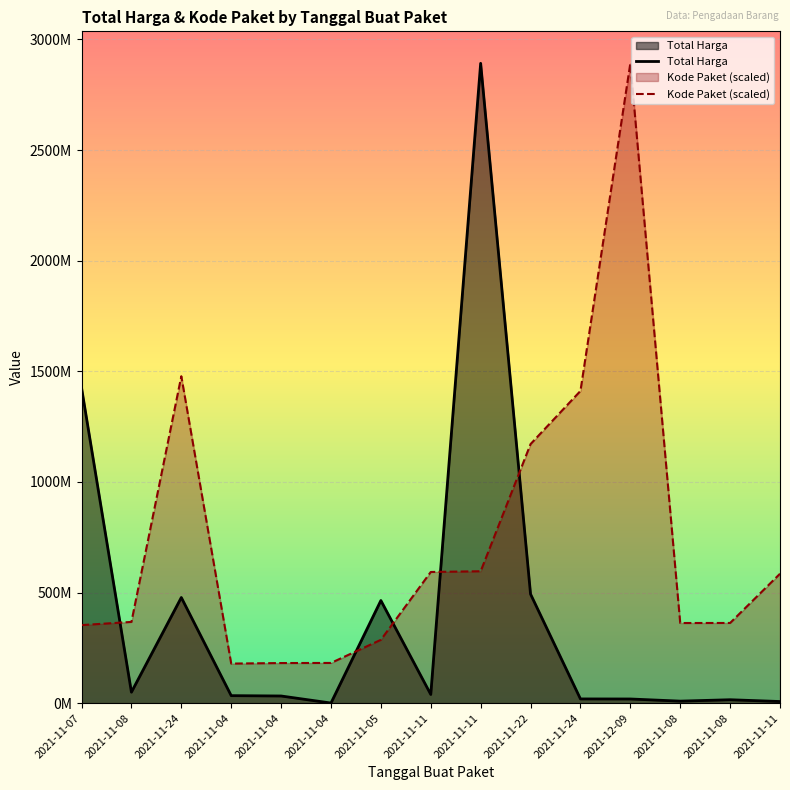

What are all the series names shown in the legend?

Total Harga, Kode Paket